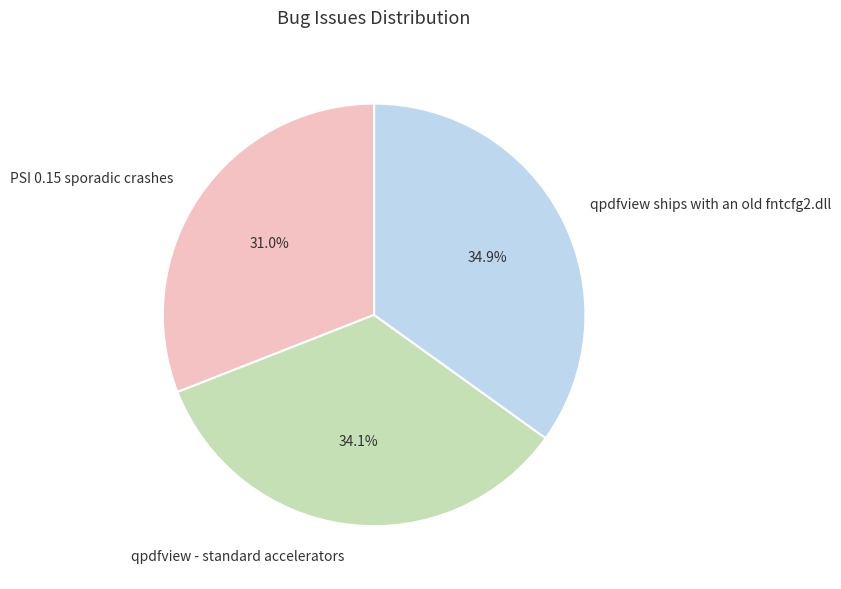

True or false: qpdfview - standard accelerators accounts for 48% of the total.

False